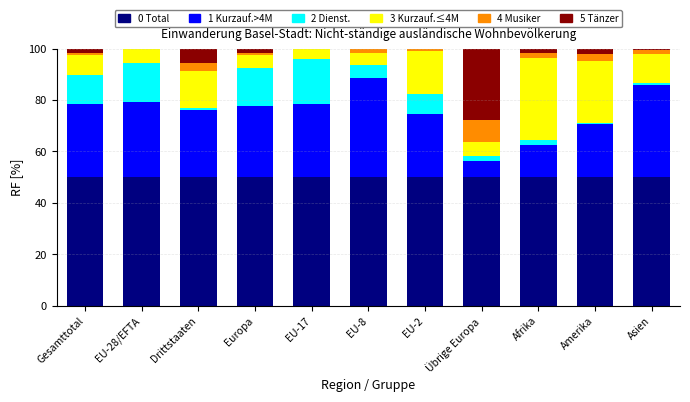

How many data points does each series have?

11